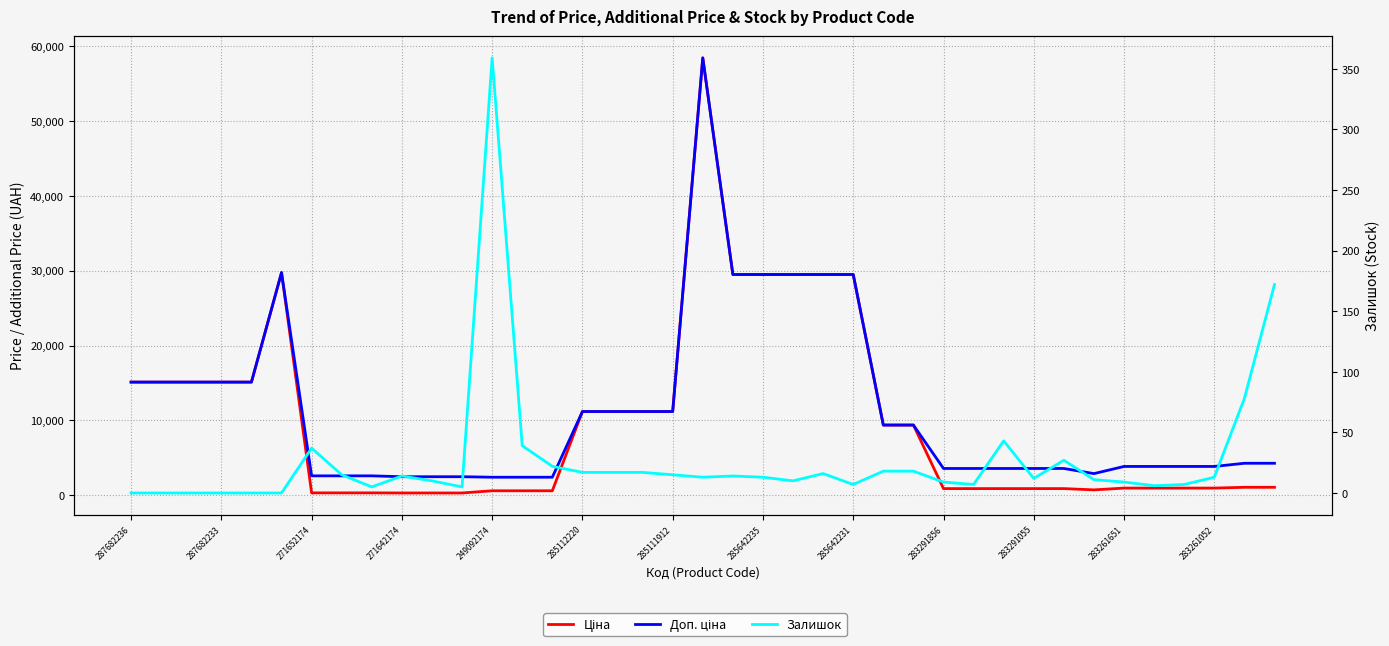

What is the sum of the Ціна values at 283261651 and 34?

1273.8